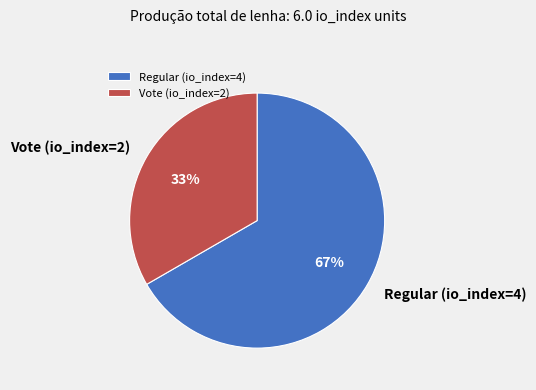

Approximately how many times larger is the value at Vote (io_index=2) compared to Regular (io_index=4)?

0.5